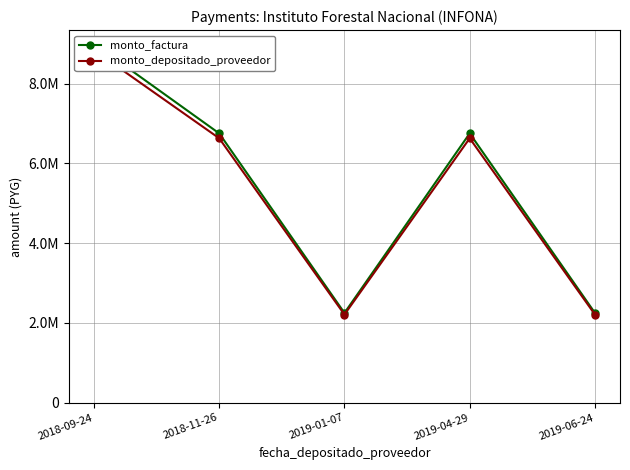

Rank the categories by monto_factura value from lowest to highest.

2019-01-07, 2019-06-24, 2018-11-26, 2019-04-29, 2018-09-24